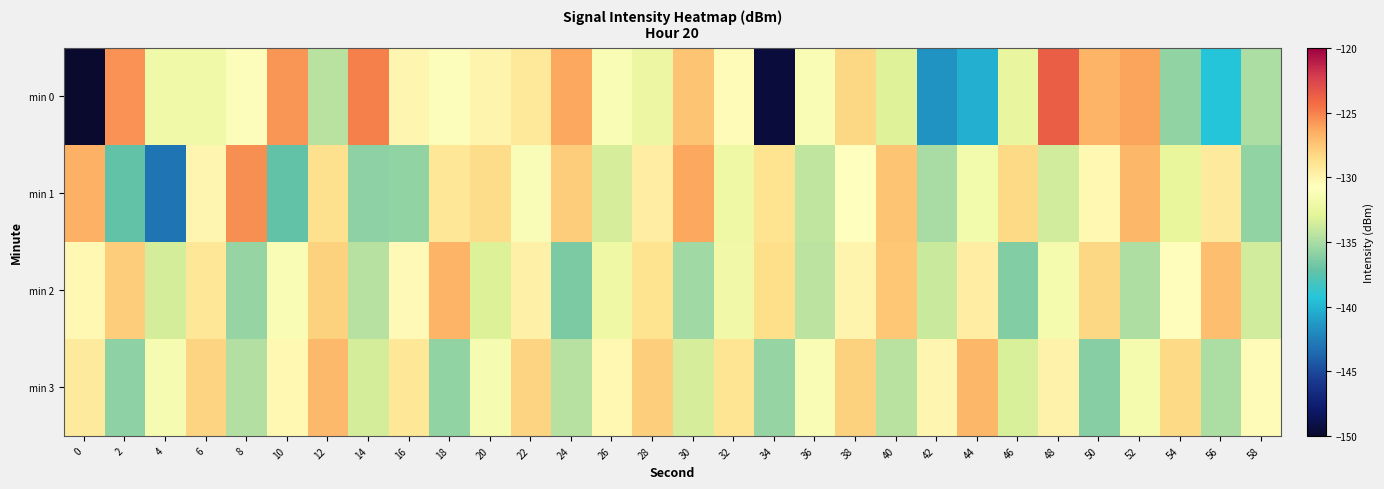

Count the number of data series in this chart.

4